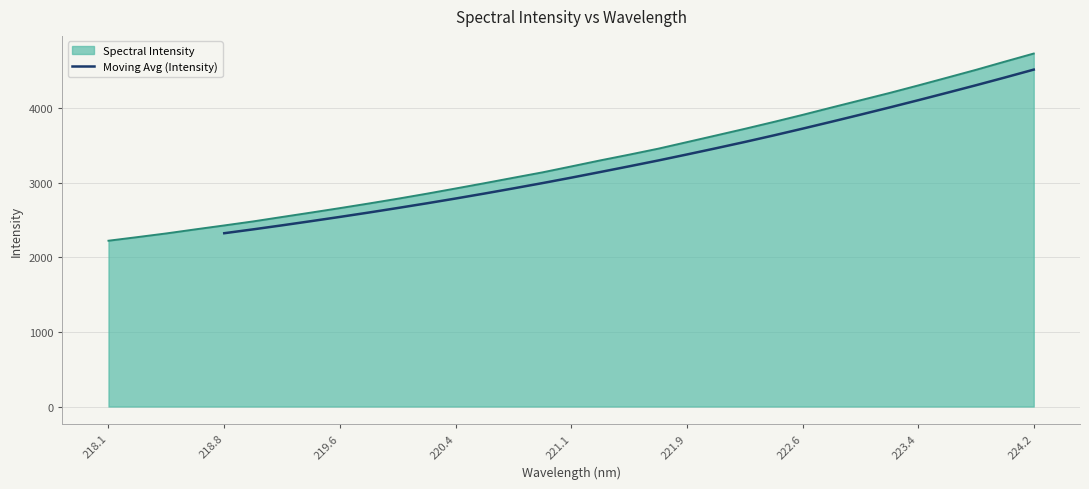

What is the sum of all values?

95405.4